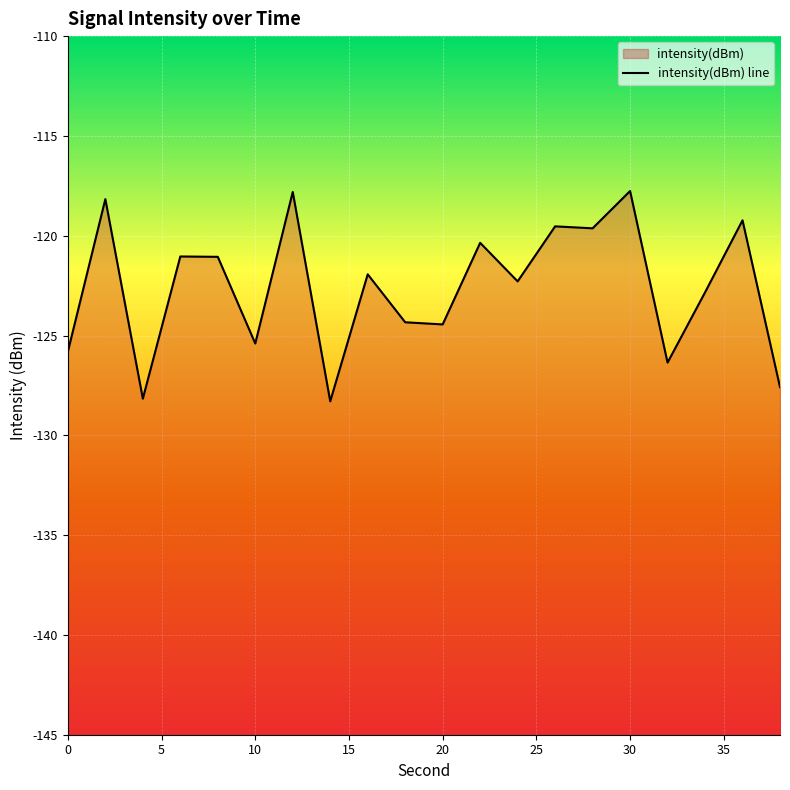

How many data points are less than -121?

13